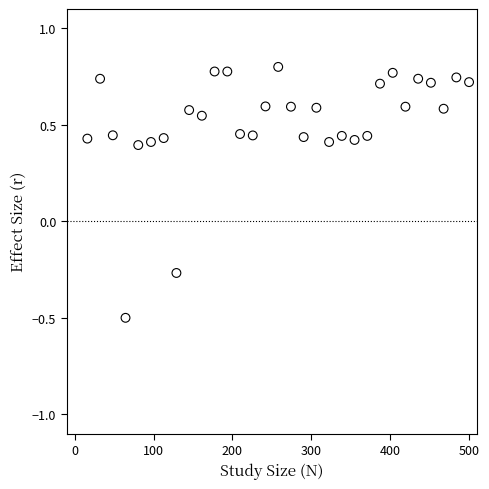

What is the range of X values (max minus min)?

483.9